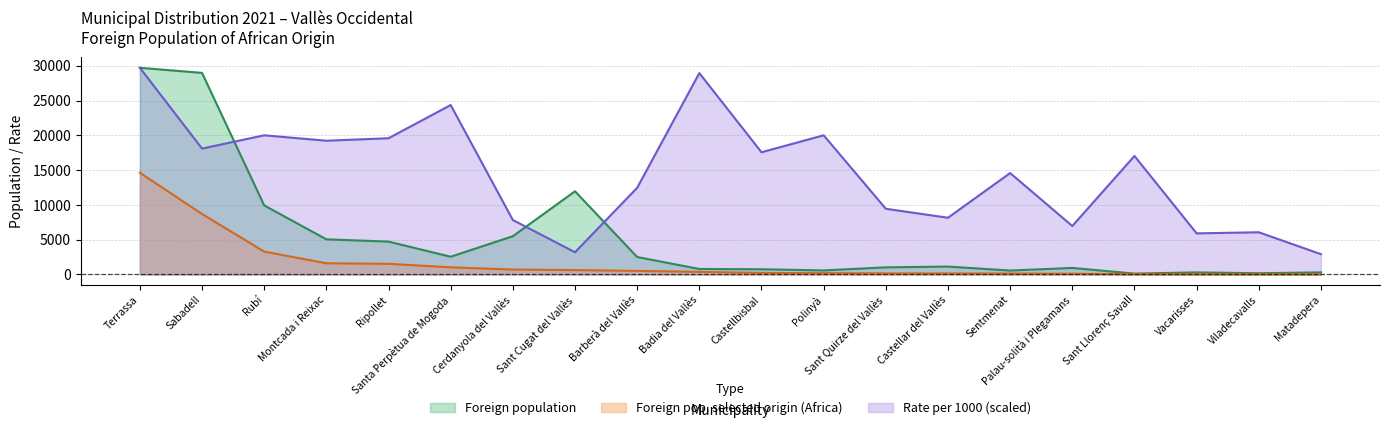

At which category does the chart reach its minimum across all series?

Matadepera